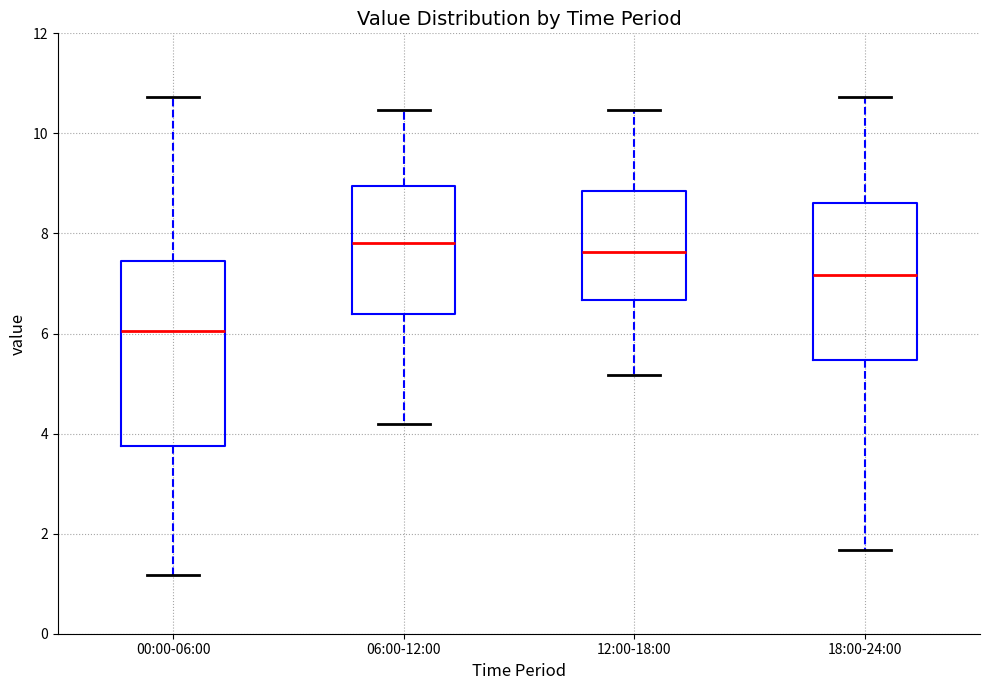

Where does the median line of the box for 18:00-24:00 sit on the y-axis? The values are not printed on the chart, so give them approximately, as read against the axis.

7.2